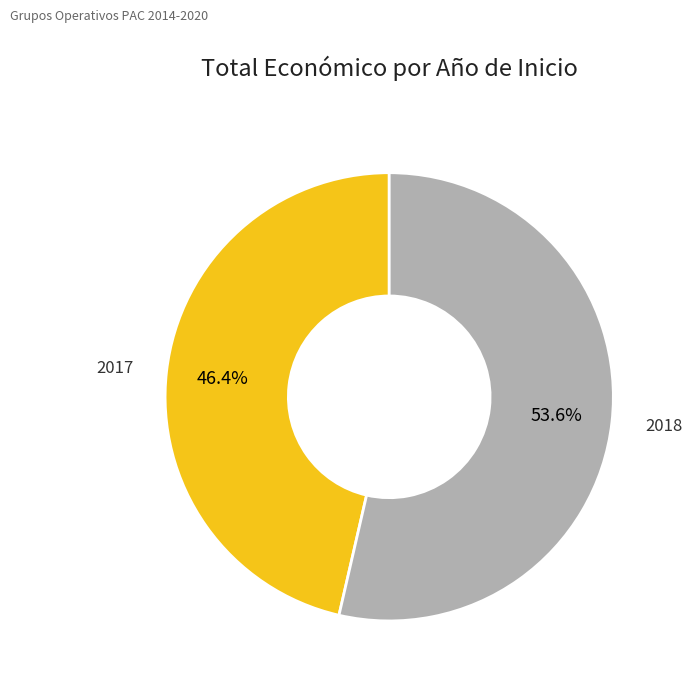

Is there a majority slice in this chart?

Yes